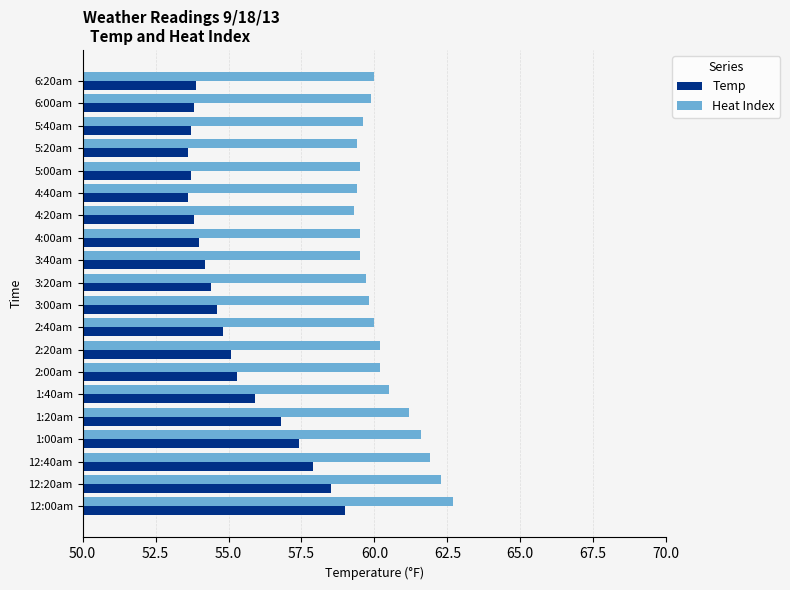

Rank the series by their maximum value, from lowest to highest.

Temp, Heat Index